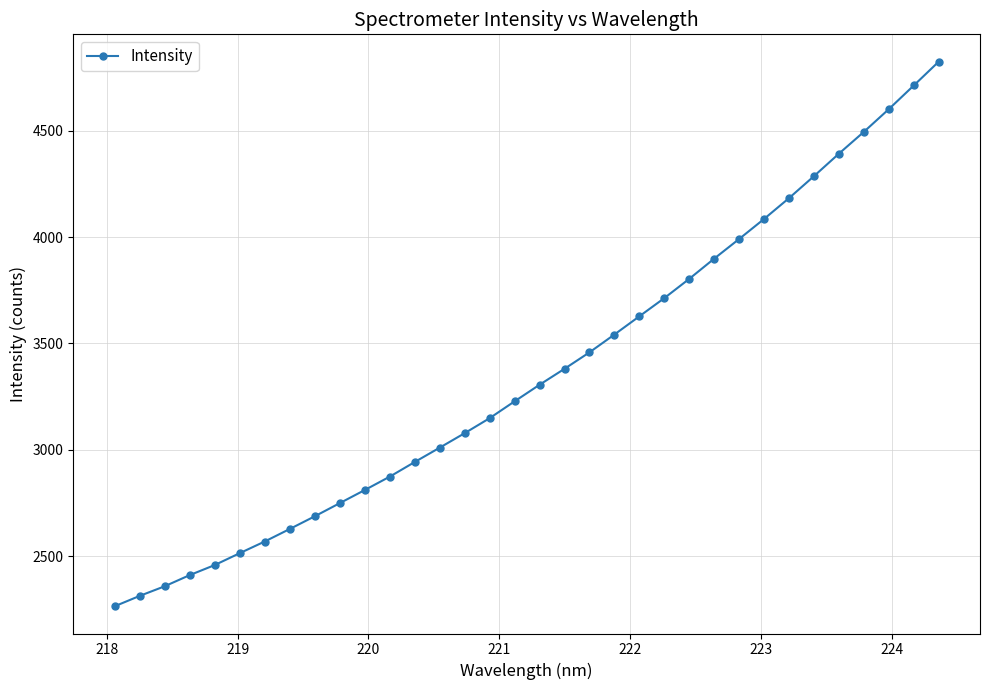

Does the chart display data point markers on the line(s)?

Yes